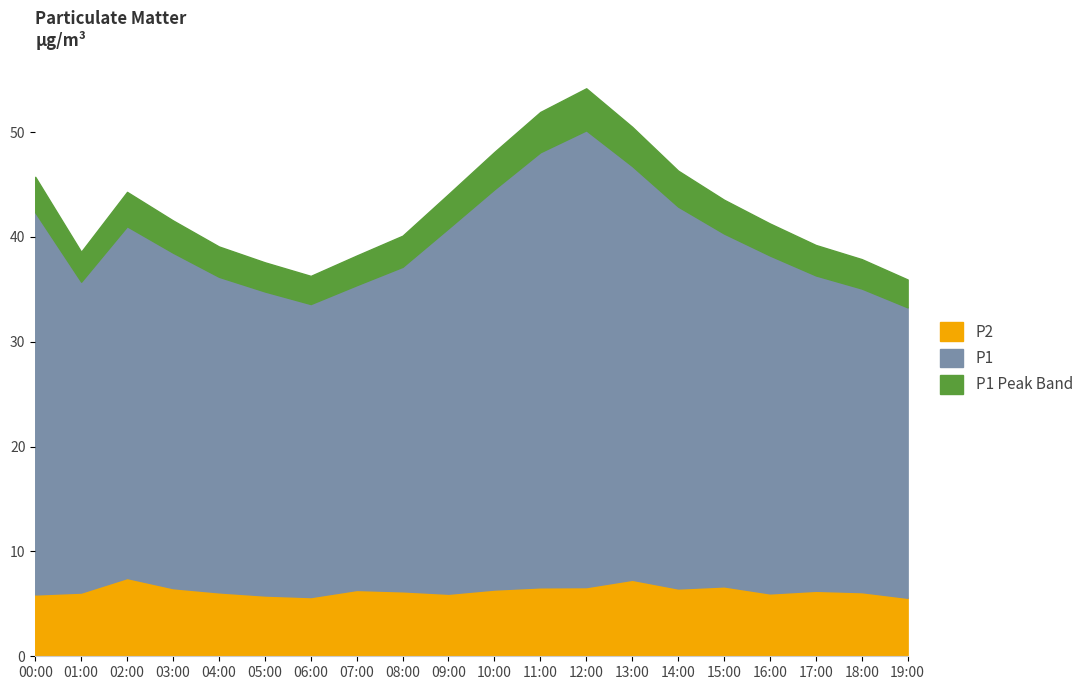

What is the total value across all series at 08:00?

40.1